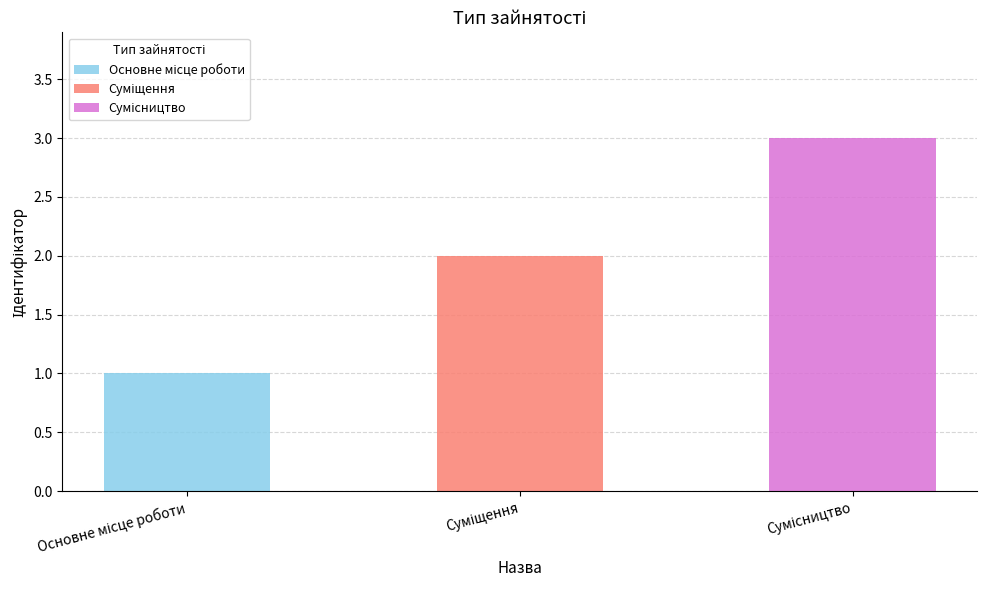

Reading right to left, extract all data points from this chart.

Сумісництво=3	Суміщення=2	Основне місце роботи=1